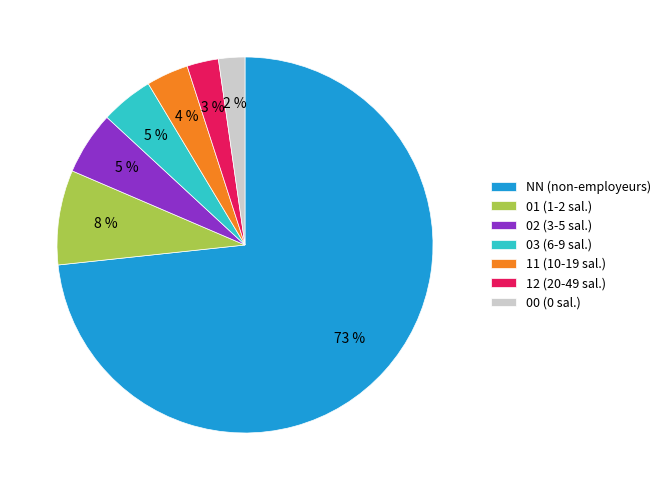

Which has a higher value, 00 or 02?

02